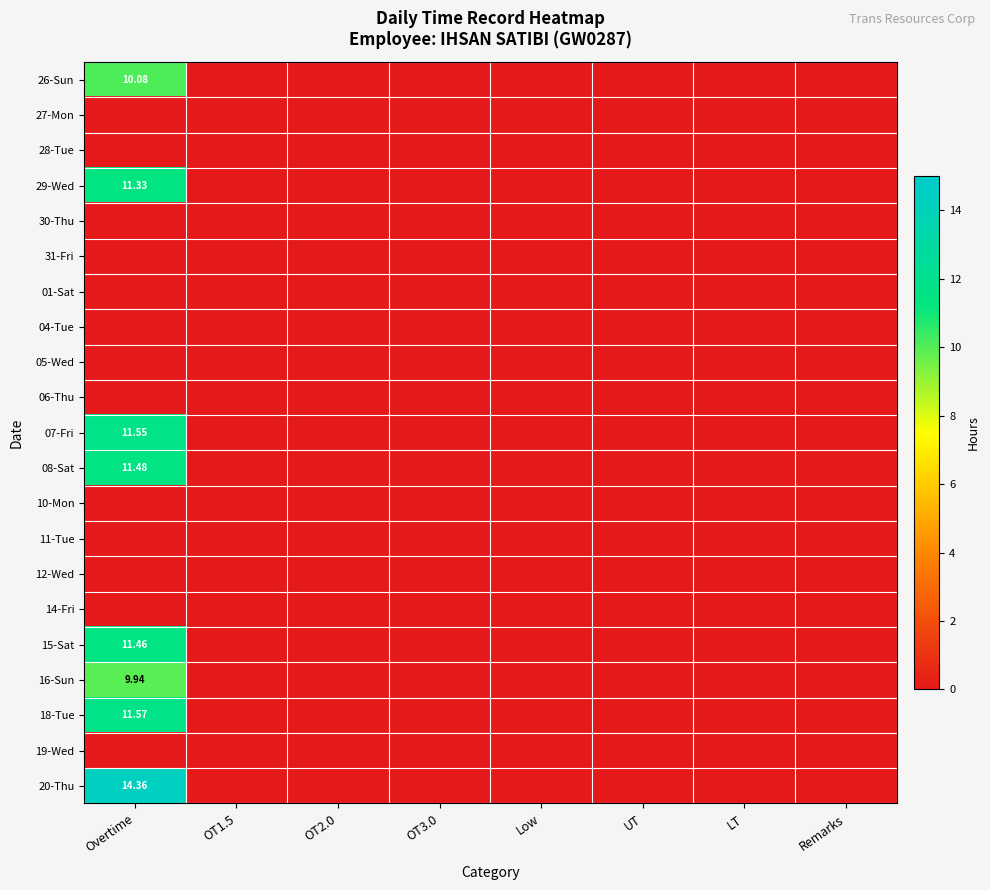

List the labels in order of 27-Mon value, smallest first.

Overtime, OT1.5, OT2.0, OT3.0, Low, UT, LT, Remarks